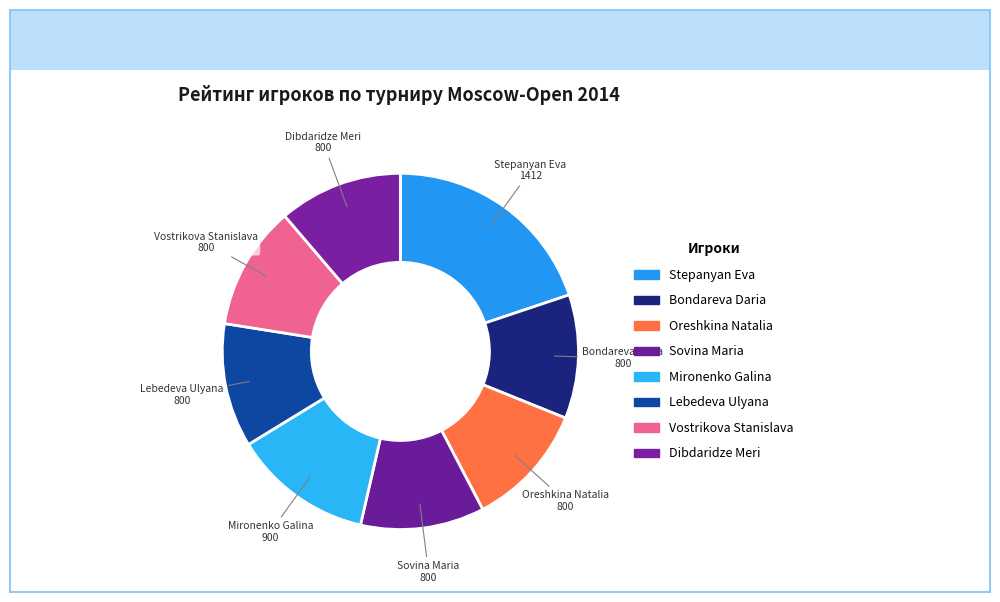

Rank the categories by value from lowest to highest.

Bondareva Daria, Oreshkina Natalia, Sovina Maria, Lebedeva Ulyana, Vostrikova Stanislava, Dibdaridze Meri, Mironenko Galina, Stepanyan Eva